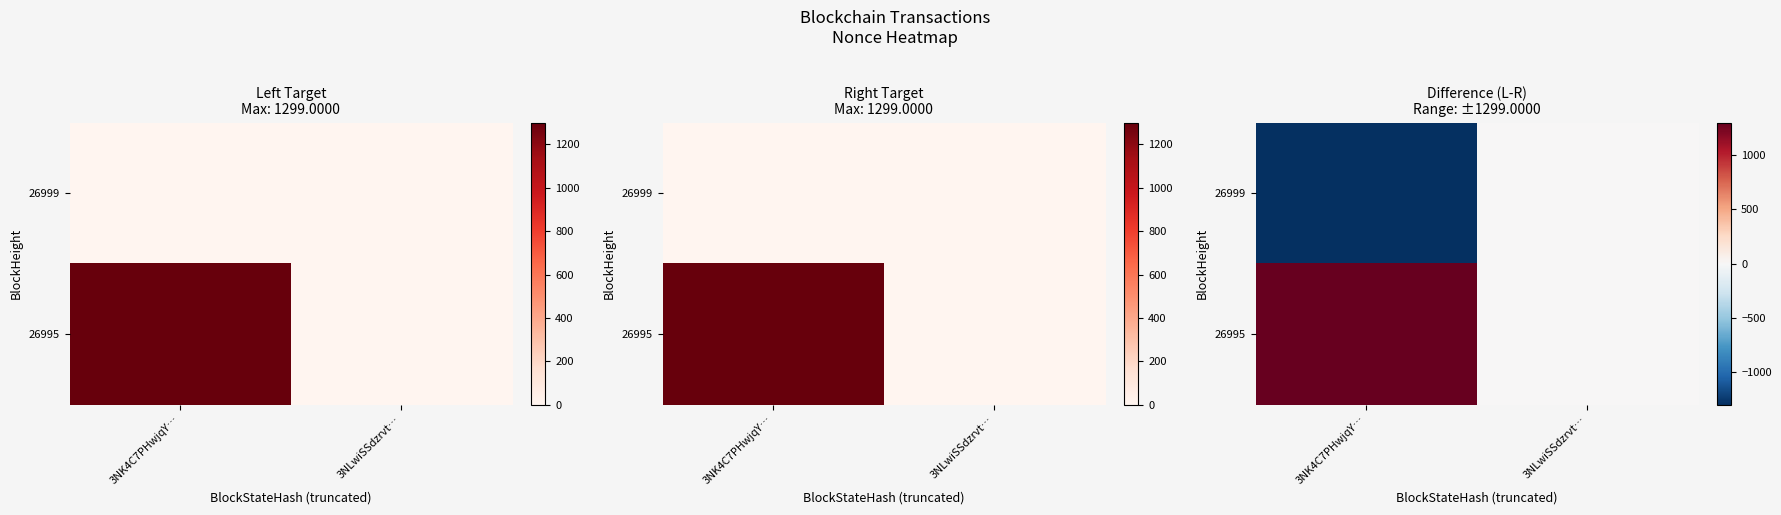

How many distinct data groups are displayed?

2